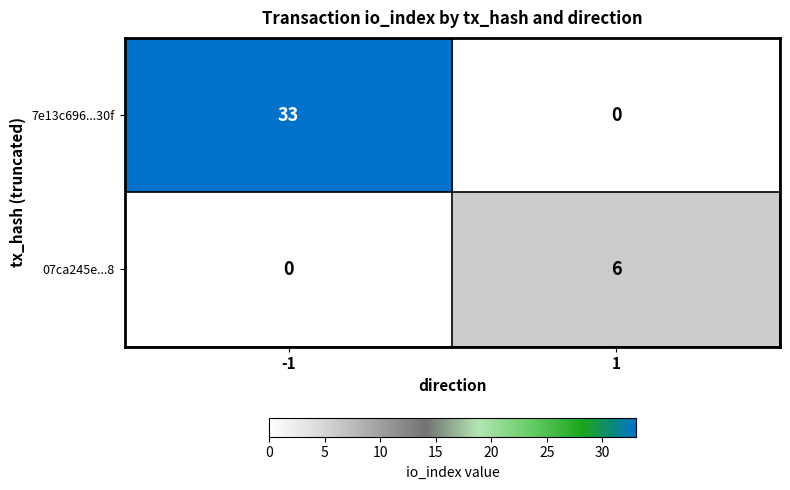

Which category has the highest value across all series?

-1